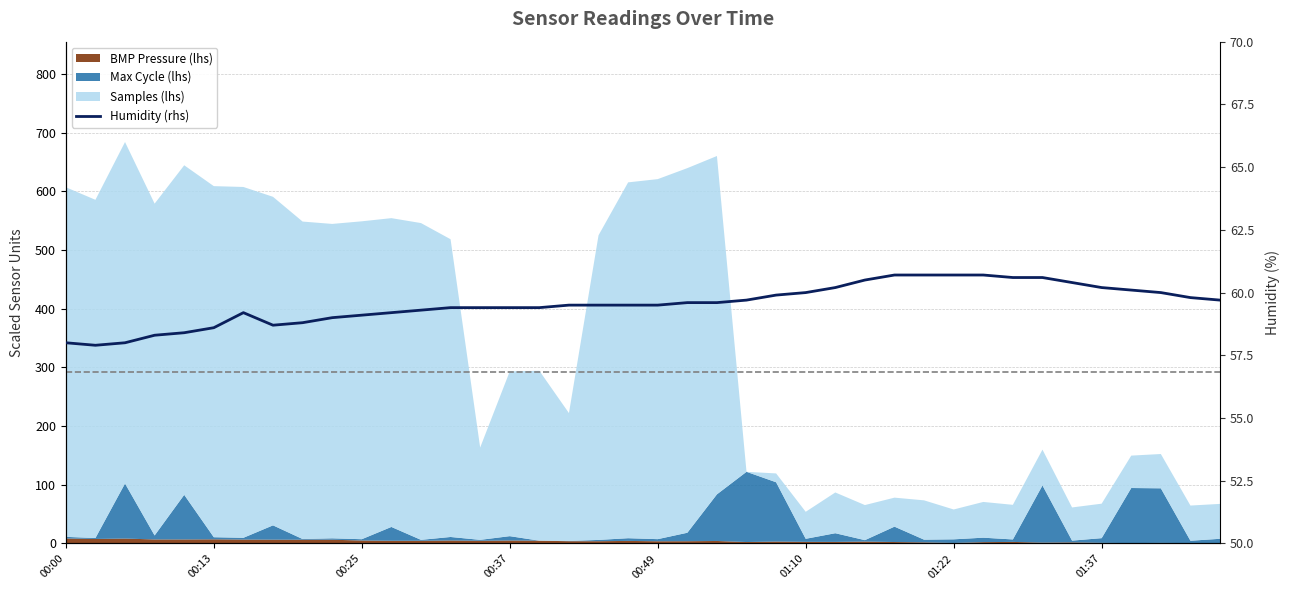

True or false: the data shows 59.2 at 11.

True